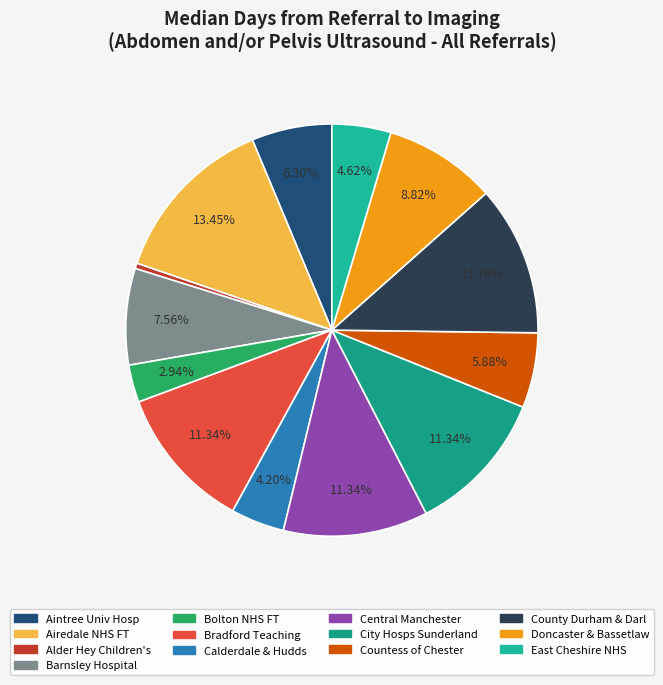

To the nearest percent, what is the average slice percentage?

8%